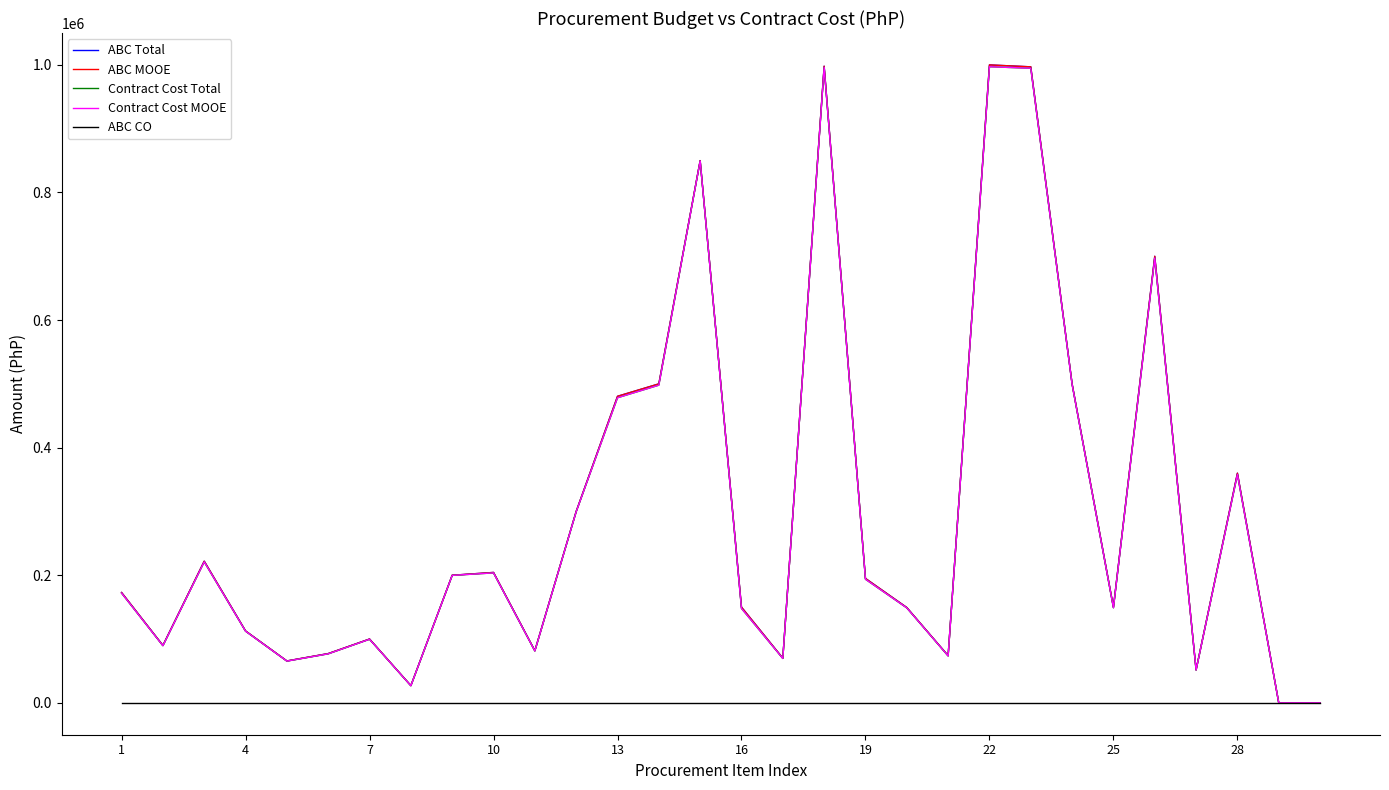

Does the chart have visible grid lines?

No